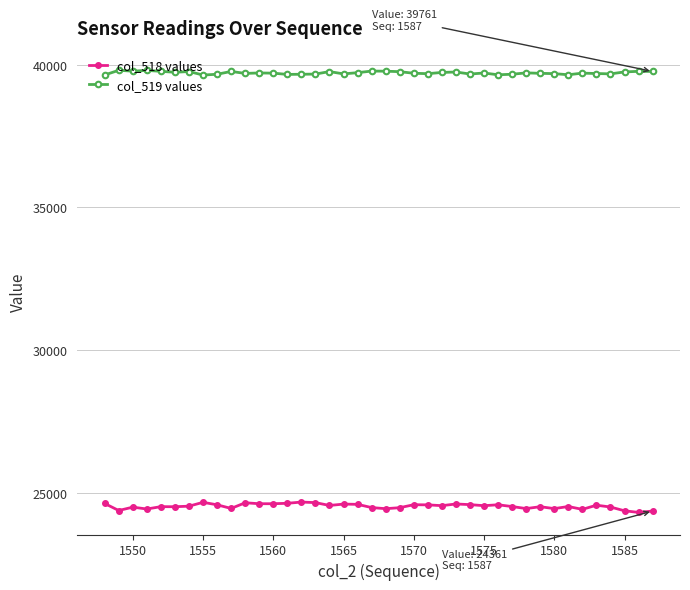

Which series has the largest total across all categories?

col_519 values